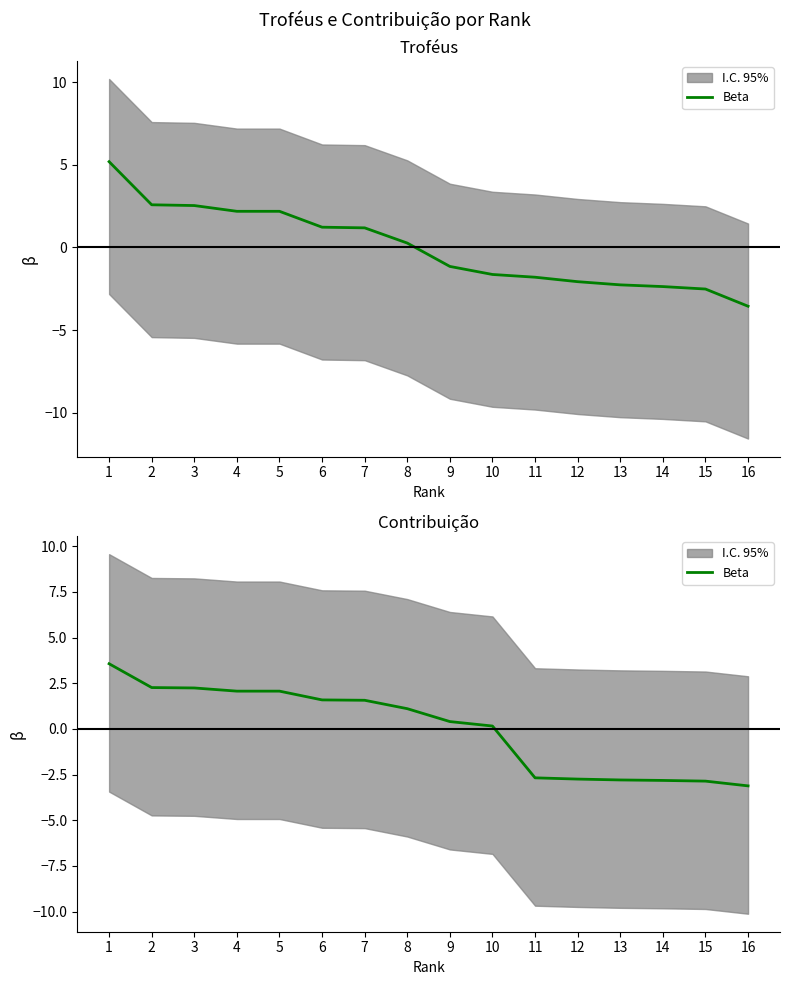

Reading left to right, extract all data points from this chart.

1=3.6	2=2.3	3=2.2	4=2.1	5=2.1	6=1.6	7=1.6	8=1.1	9=0.4	10=0.2	11=-2.7	12=-2.7	13=-2.8	14=-2.8	15=-2.9	16=-3.1